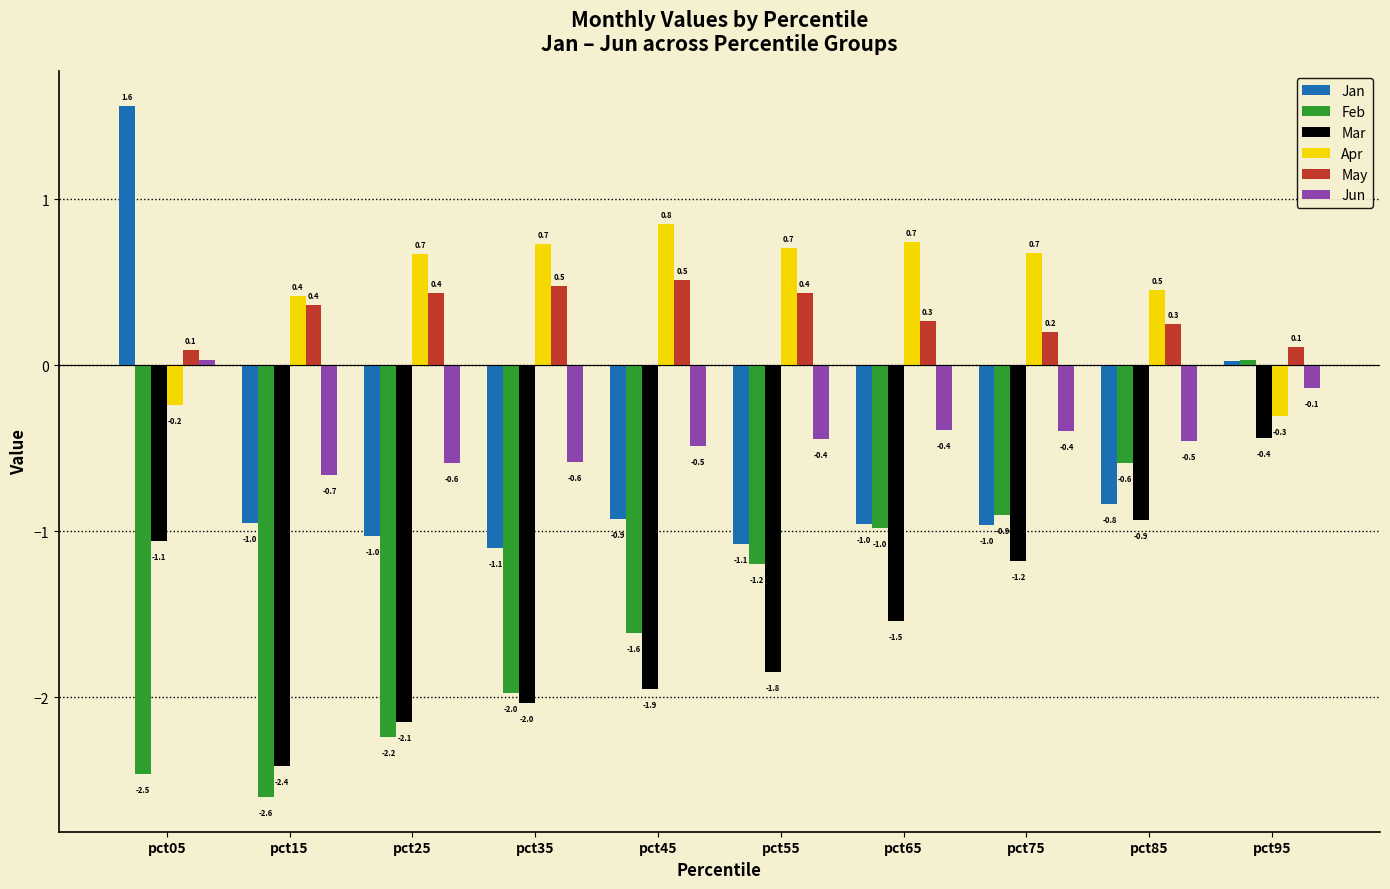

True or false: Jan has a value of -1.4 at pct25.

False